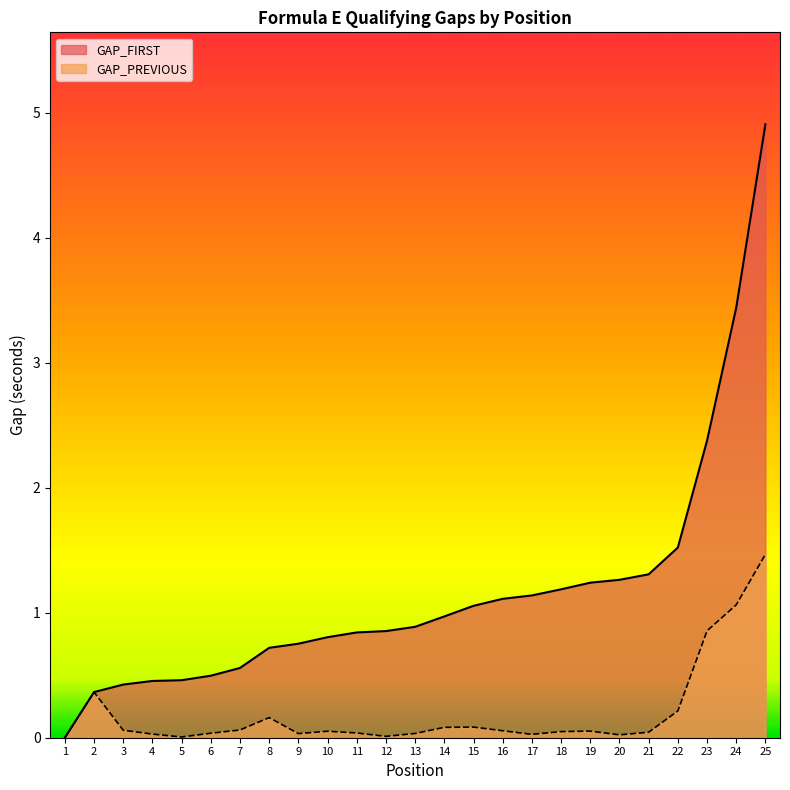

What is the greatest value displayed?

4.9